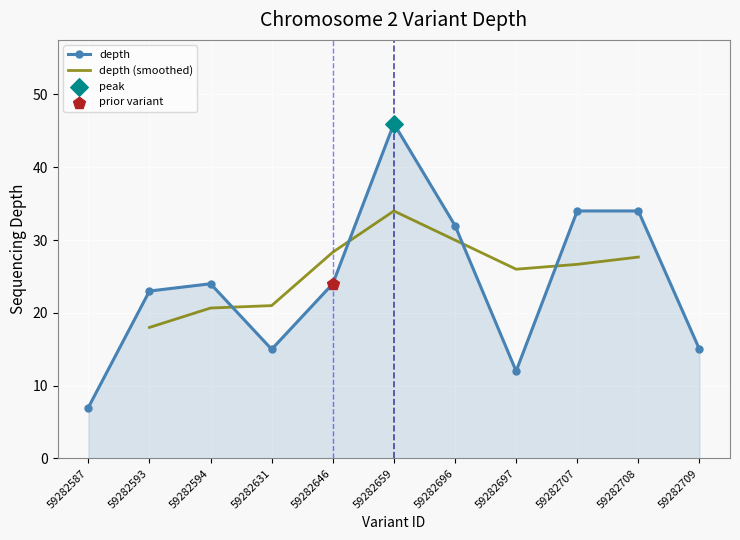

What is the ratio of the value at 59282708 to the value at 59282594?

1.4